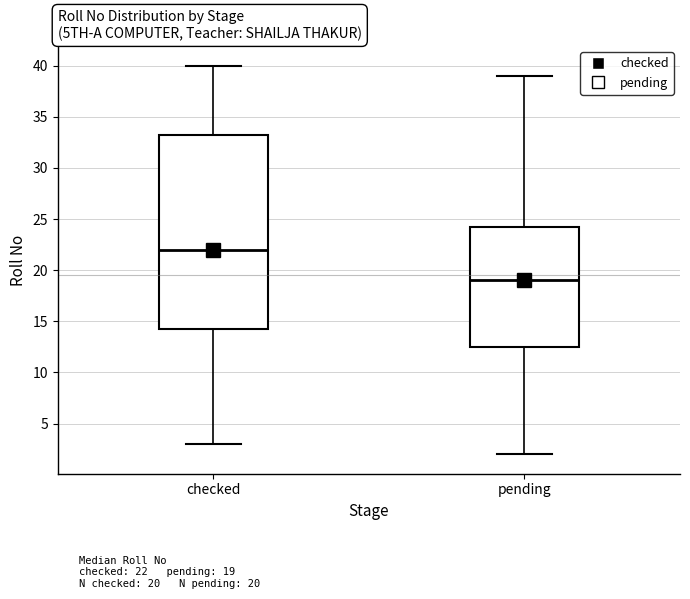

Which box has the highest median line?

checked